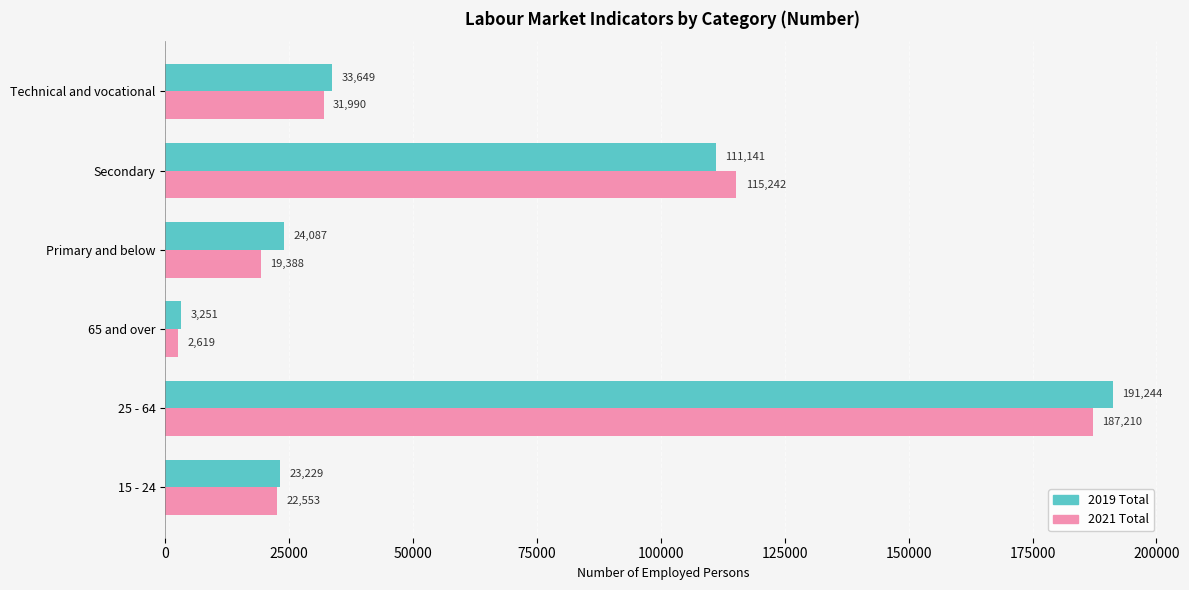

True or false: 2021 Total has a value of 2619.0 at 65 and over.

True